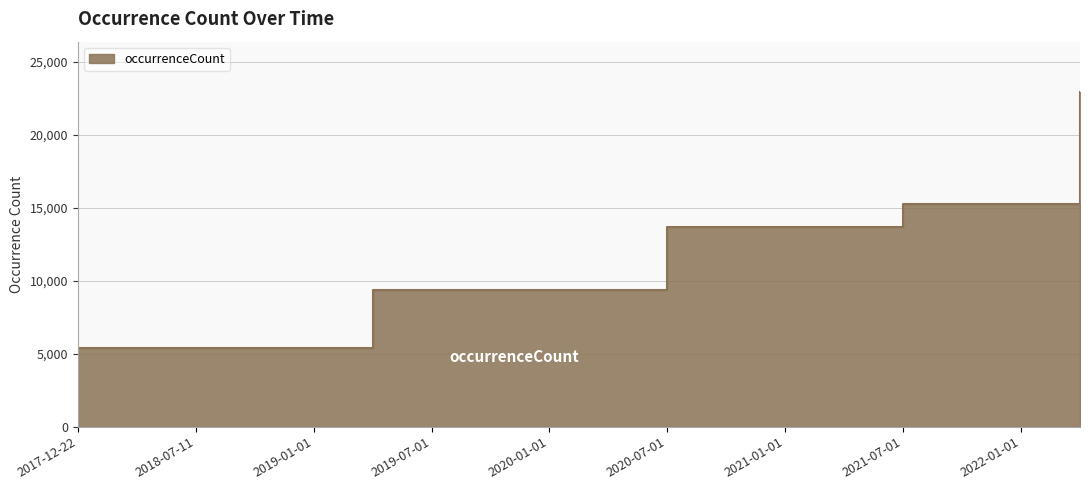

What is the label of the 1st point from the left?

2017-12-22